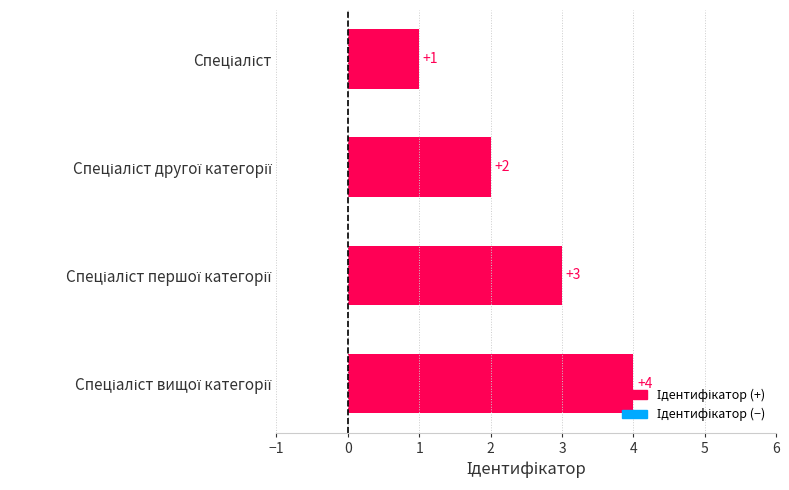

What is the minimum value shown in the chart?

1